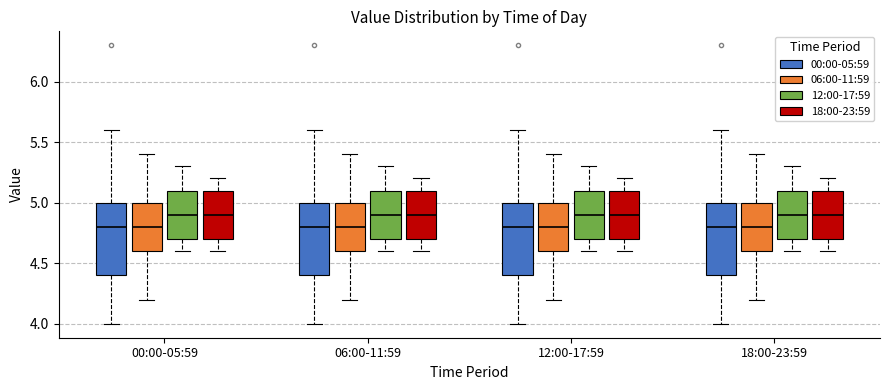

Reading left to right, transcribe this box plot: for each box, give where its median line is, the range the box spans, and where its two whiskers end, as read against the y-axis. The values are not printed on the chart, so give them approximately, as read against the axis.

00:00-05:59 (00:00-05:59): median 4.8, box 4.4 to 5.0, whiskers 4.0 to 5.6
00:00-05:59 (06:00-11:59): median 4.8, box 4.6 to 5.0, whiskers 4.2 to 5.4
00:00-05:59 (12:00-17:59): median 4.9, box 4.7 to 5.1, whiskers 4.6 to 5.3
00:00-05:59 (18:00-23:59): median 4.9, box 4.7 to 5.1, whiskers 4.6 to 5.2
06:00-11:59 (00:00-05:59): median 4.8, box 4.4 to 5.0, whiskers 4.0 to 5.6
06:00-11:59 (06:00-11:59): median 4.8, box 4.6 to 5.0, whiskers 4.2 to 5.4
06:00-11:59 (12:00-17:59): median 4.9, box 4.7 to 5.1, whiskers 4.6 to 5.3
06:00-11:59 (18:00-23:59): median 4.9, box 4.7 to 5.1, whiskers 4.6 to 5.2
12:00-17:59 (00:00-05:59): median 4.8, box 4.4 to 5.0, whiskers 4.0 to 5.6
12:00-17:59 (06:00-11:59): median 4.8, box 4.6 to 5.0, whiskers 4.2 to 5.4
12:00-17:59 (12:00-17:59): median 4.9, box 4.7 to 5.1, whiskers 4.6 to 5.3
12:00-17:59 (18:00-23:59): median 4.9, box 4.7 to 5.1, whiskers 4.6 to 5.2
18:00-23:59 (00:00-05:59): median 4.8, box 4.4 to 5.0, whiskers 4.0 to 5.6
18:00-23:59 (06:00-11:59): median 4.8, box 4.6 to 5.0, whiskers 4.2 to 5.4
18:00-23:59 (12:00-17:59): median 4.9, box 4.7 to 5.1, whiskers 4.6 to 5.3
18:00-23:59 (18:00-23:59): median 4.9, box 4.7 to 5.1, whiskers 4.6 to 5.2